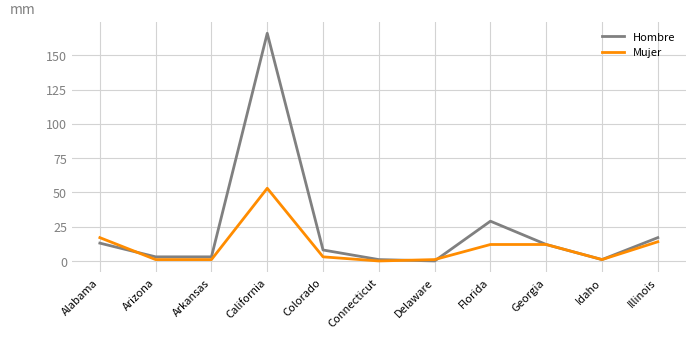

Reading left to right, what are all the values shown in this chart?

Hombre: 13	3	3	166	8	1	0	29	12	1	17
Mujer: 17	1	1	53	3	0	1	12	12	1	14